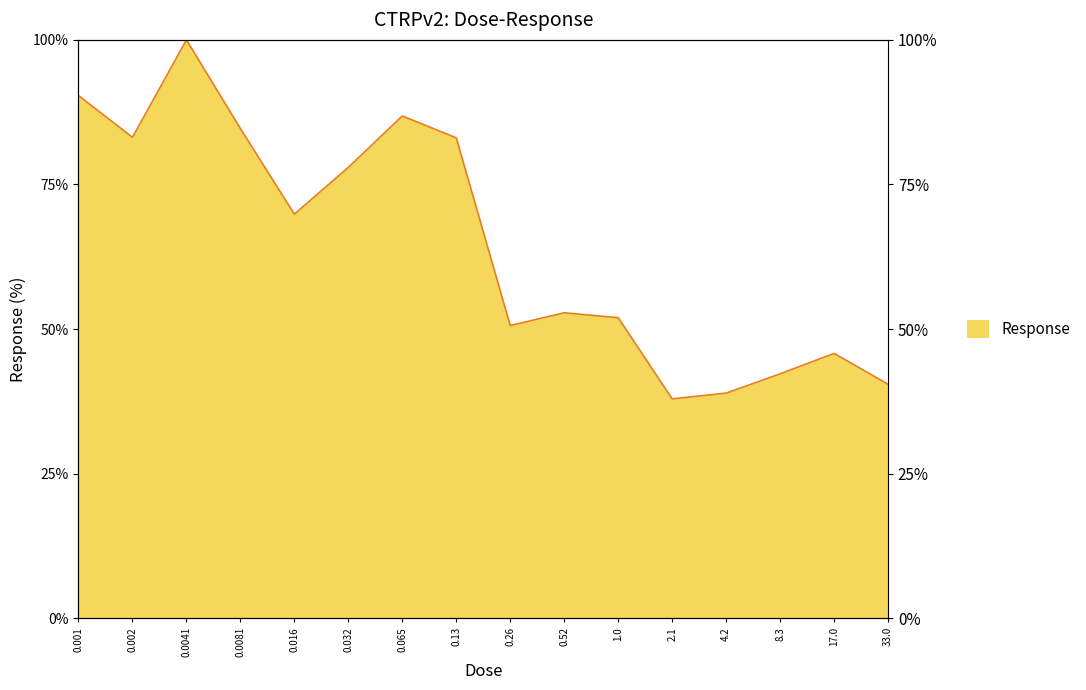

Which category has the lowest value across all series?

2.1